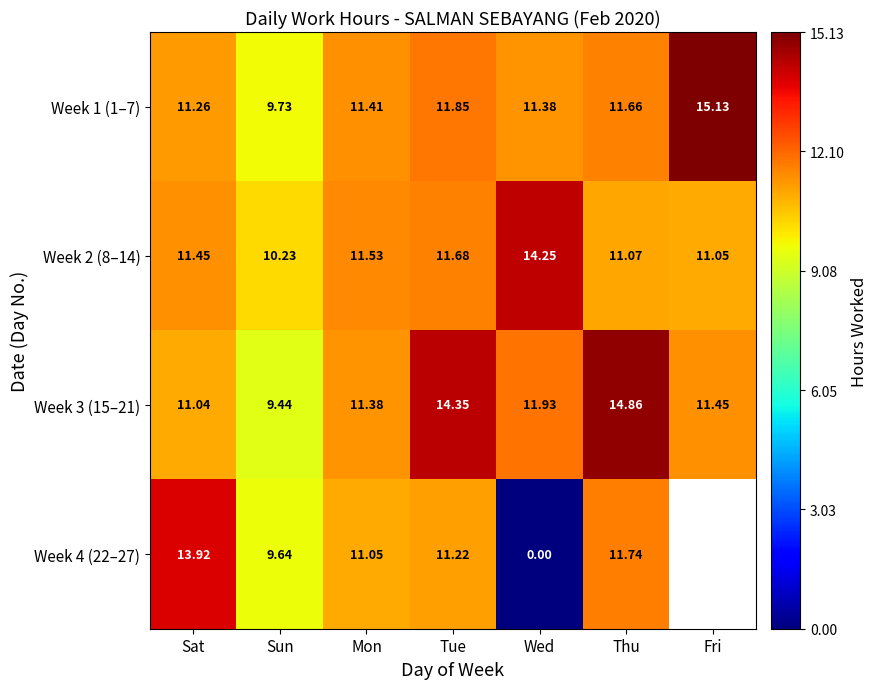

Where does the Week 1 (1–7) series first go above 11?

Sat